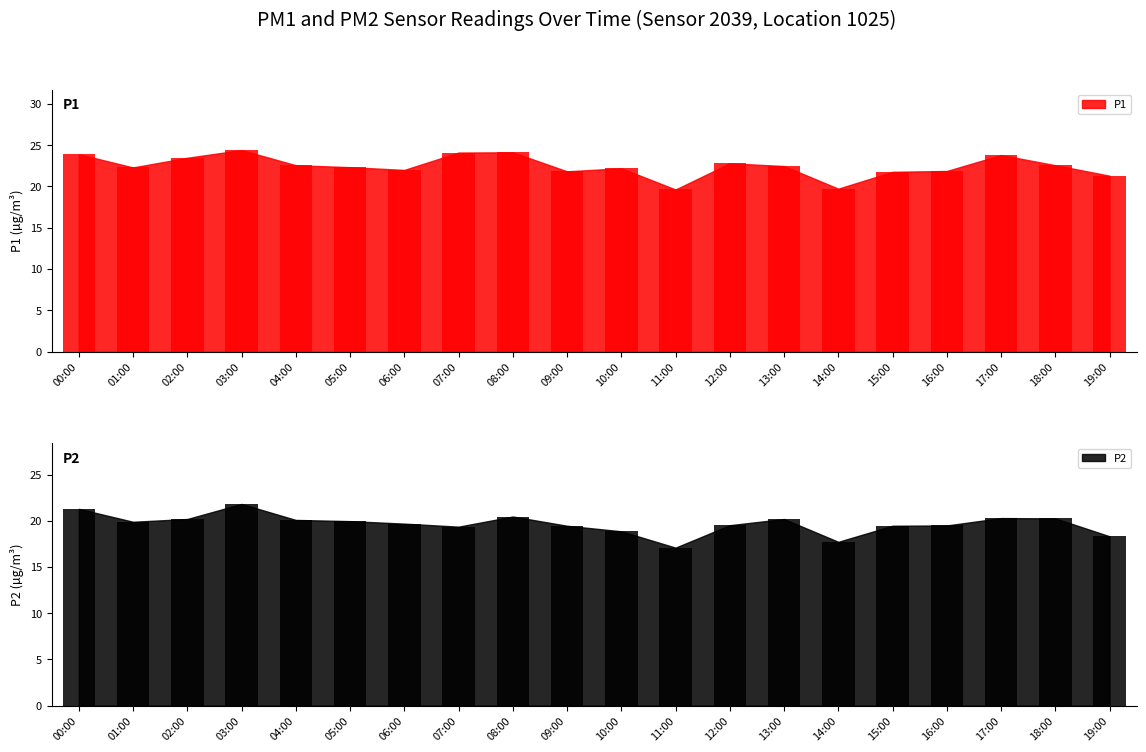

What is the minimum value shown in the chart?

17.1